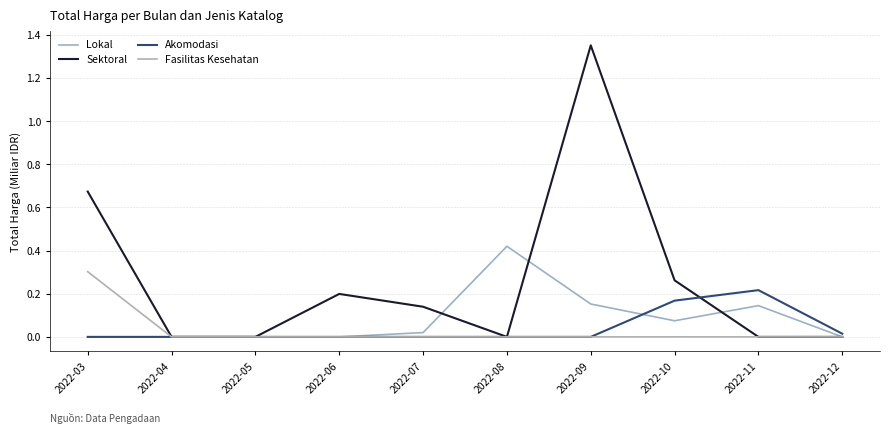

What is the total value across all series at 2022-09?

1.5